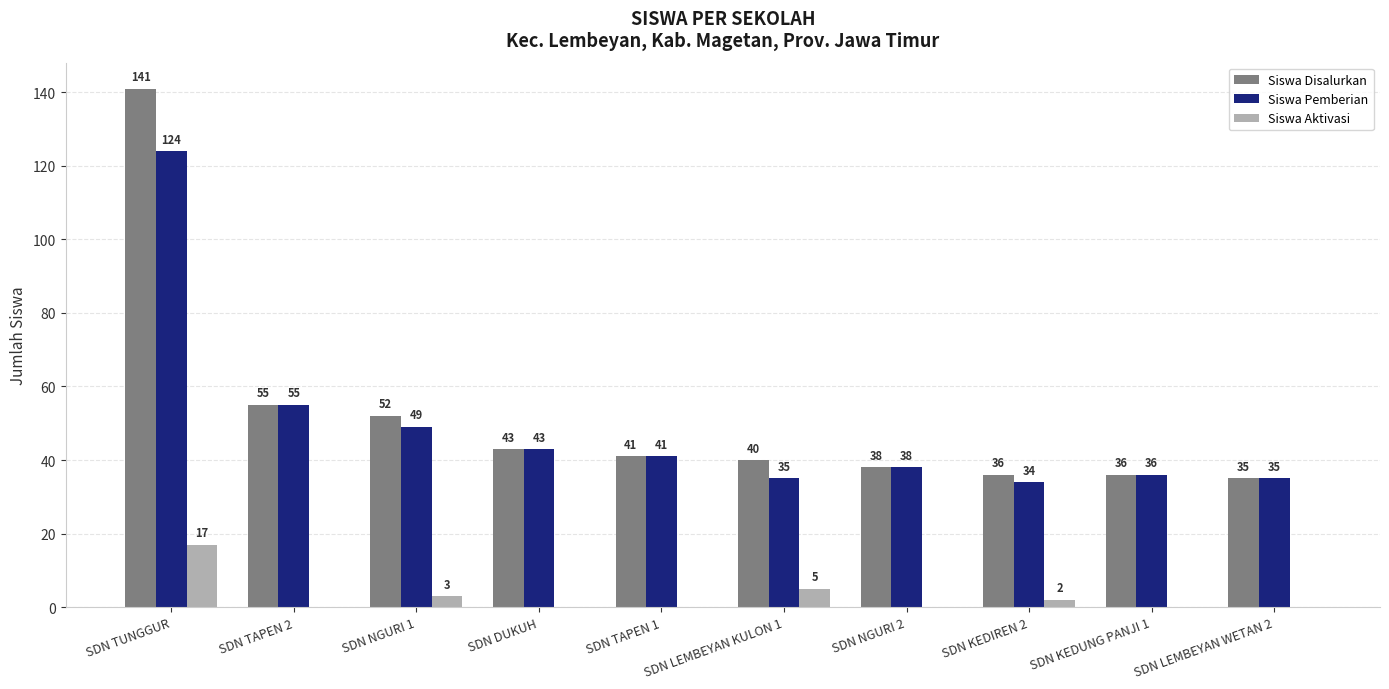

What is the maximum value for Siswa Aktivasi?

17